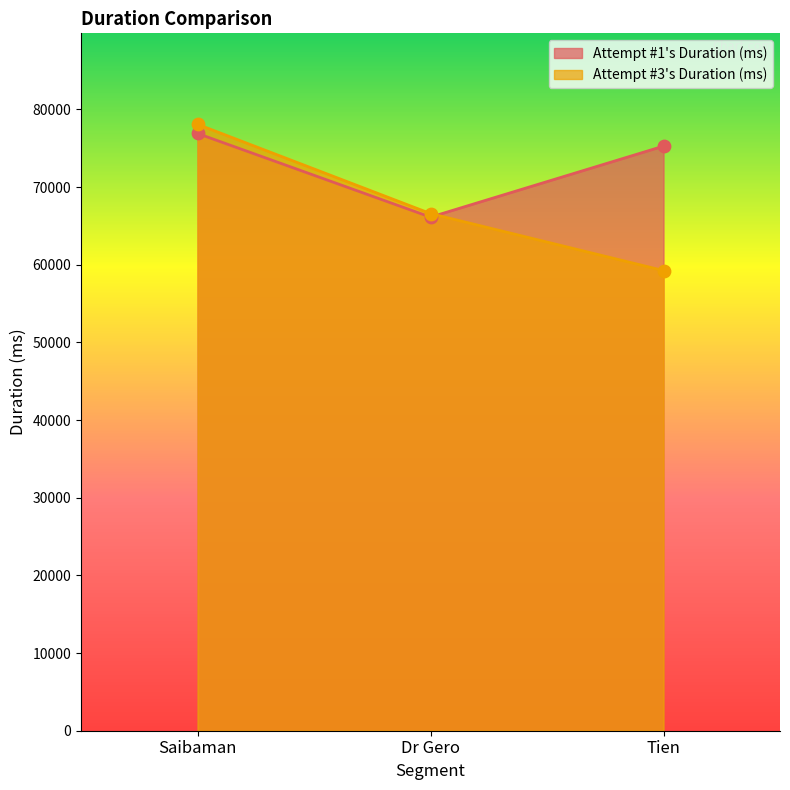

At which category is the sum across all series the highest?

Saibaman